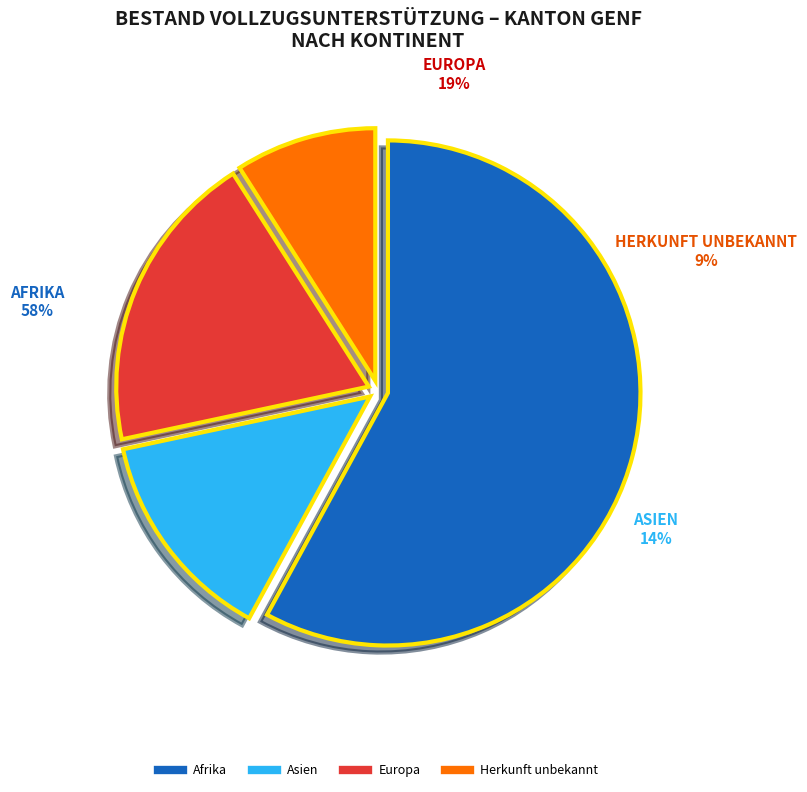

Which has a higher value, Herkunft unbekannt or Asien?

Asien